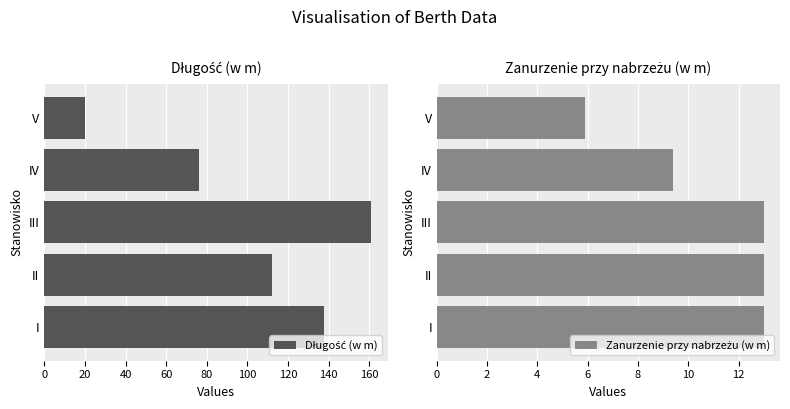

What is the difference between the maximum and second lowest values in the Długość (w m) series?

85.0